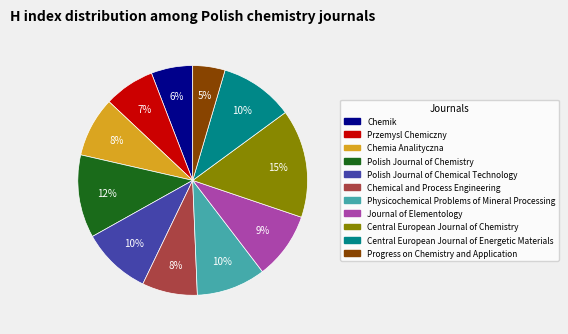

Does any single category account for the majority?

No